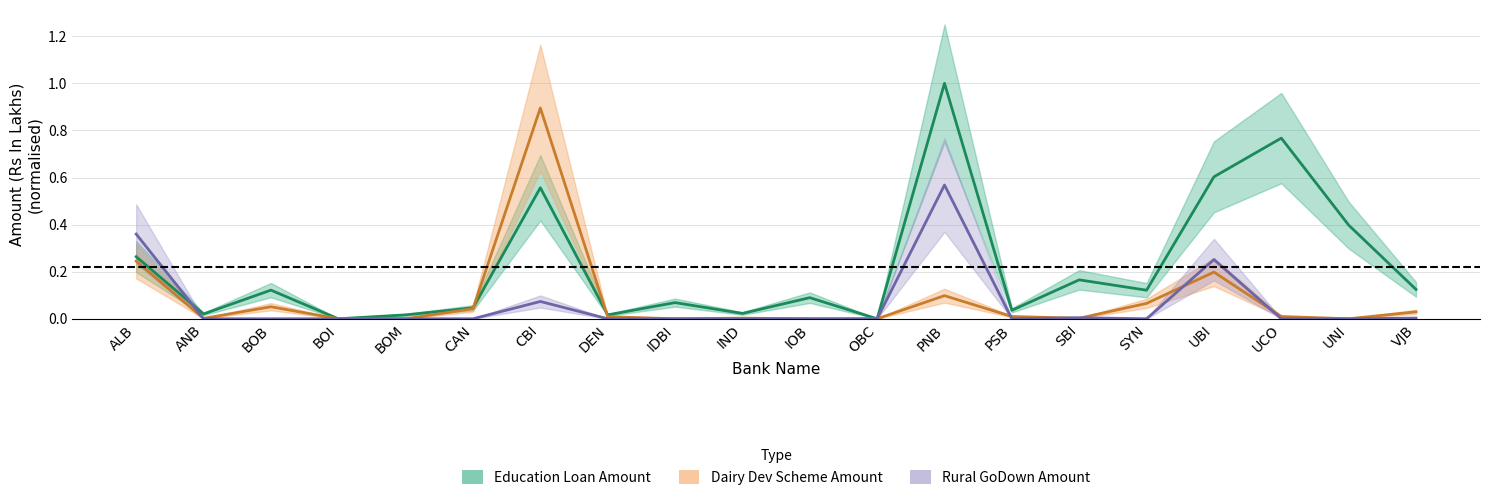

Rank the categories by Education Loan Amount value from lowest to highest.

BOI, OBC, DEN, BOM, ANB, IND, PSB, CAN, IDBI, IOB, SYN, BOB, VJB, SBI, ALB, UNI, CBI, UBI, UCO, PNB